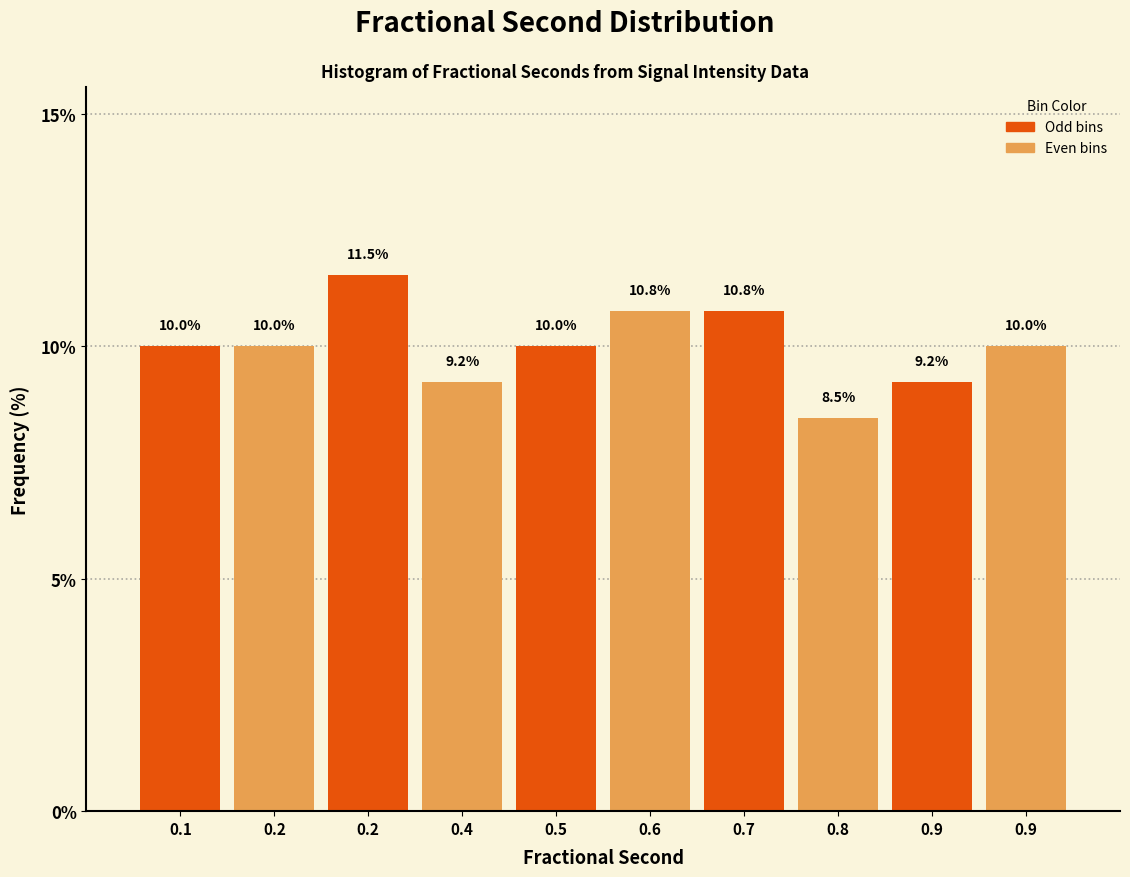

Does the chart contain any negative values?

No